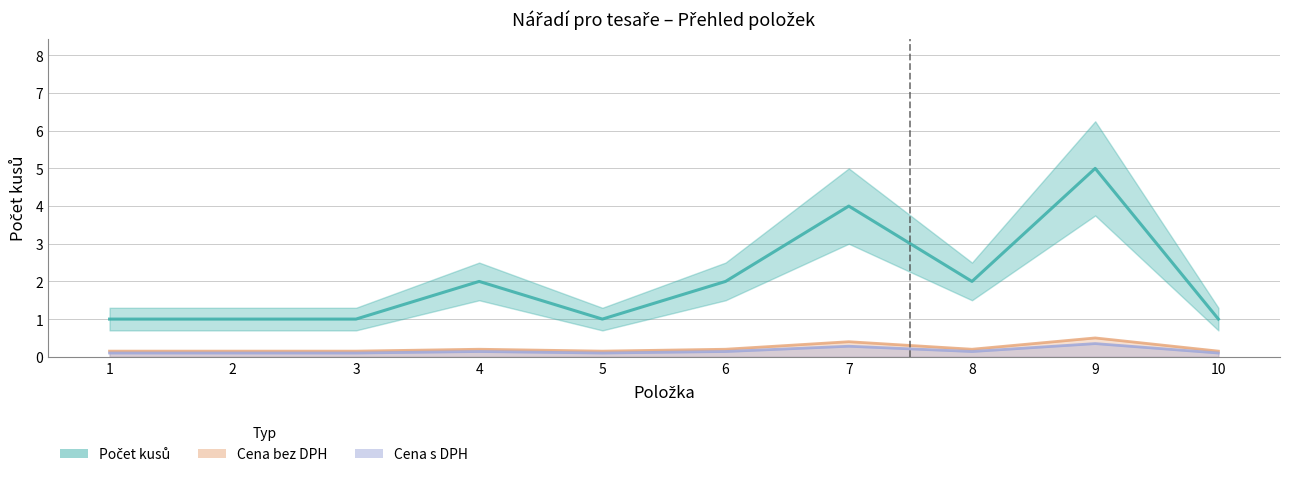

How many series are shown in this chart?

3